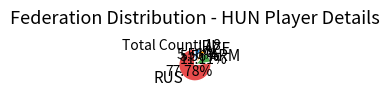

How many slices are in this pie chart?

4